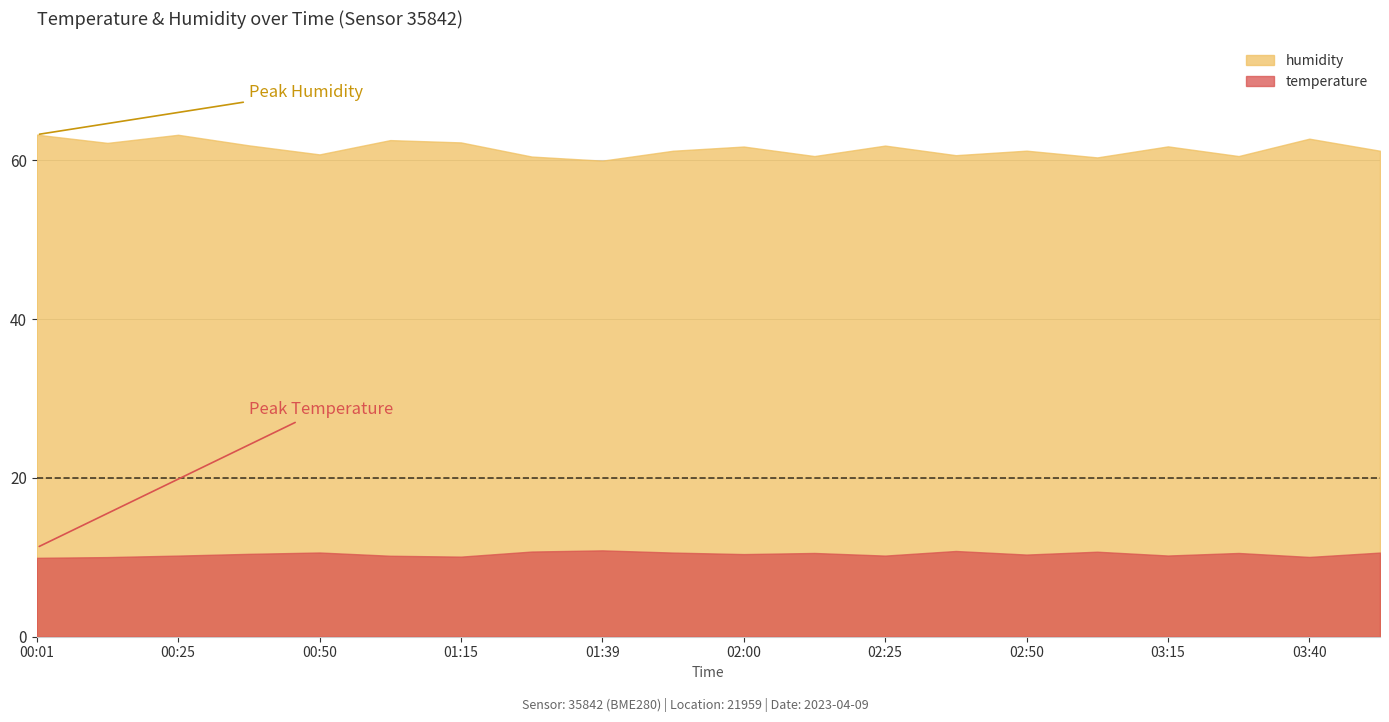

True or false: humidity and temperature cross at least once.

False